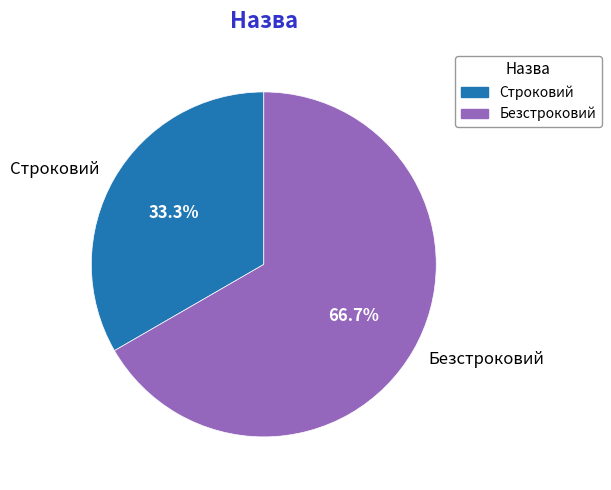

Which slice is the largest?

Безстроковий